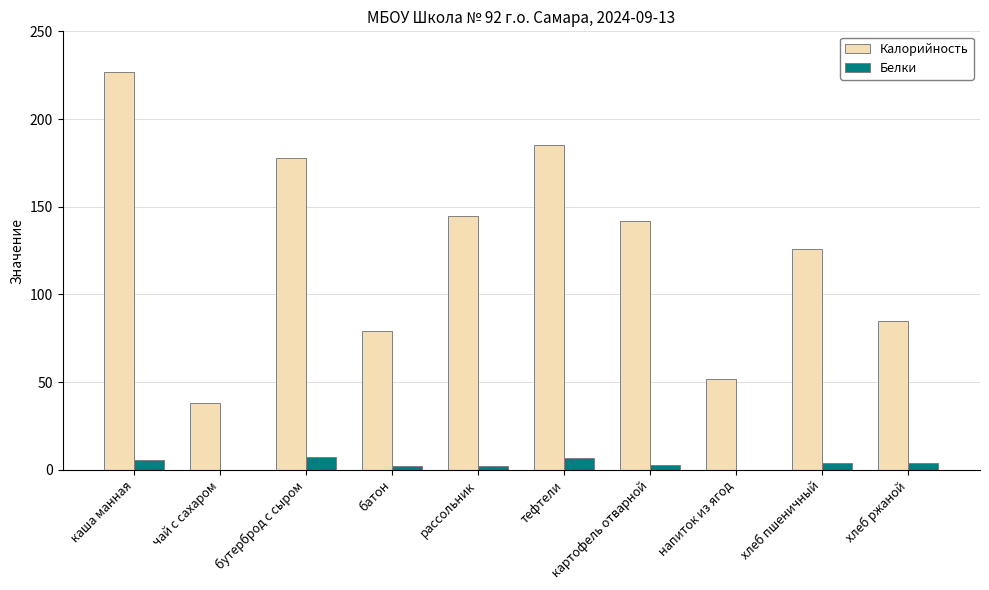

Which category has the highest value in the Калорийность series?

каша манная